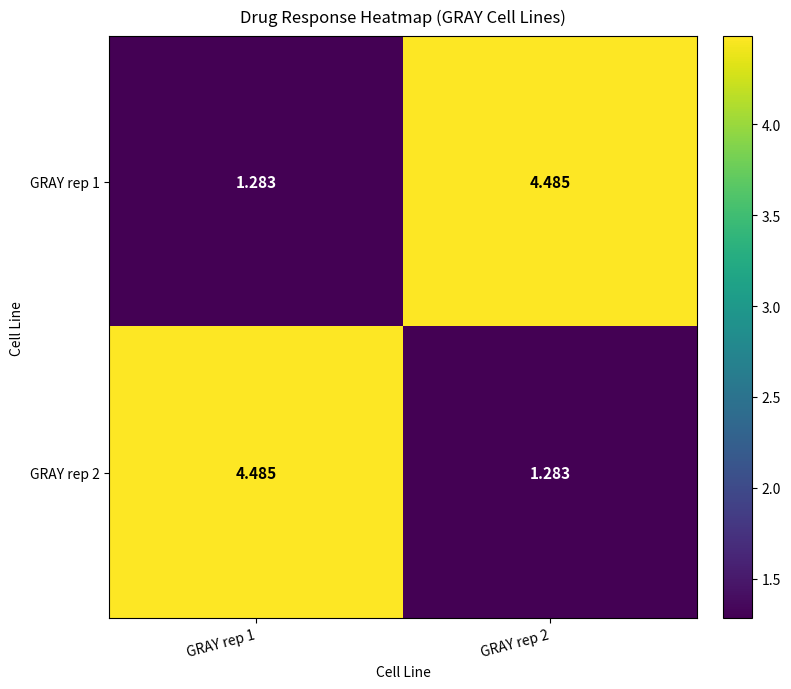

How many data points in GRAY rep 1 are above 4?

1